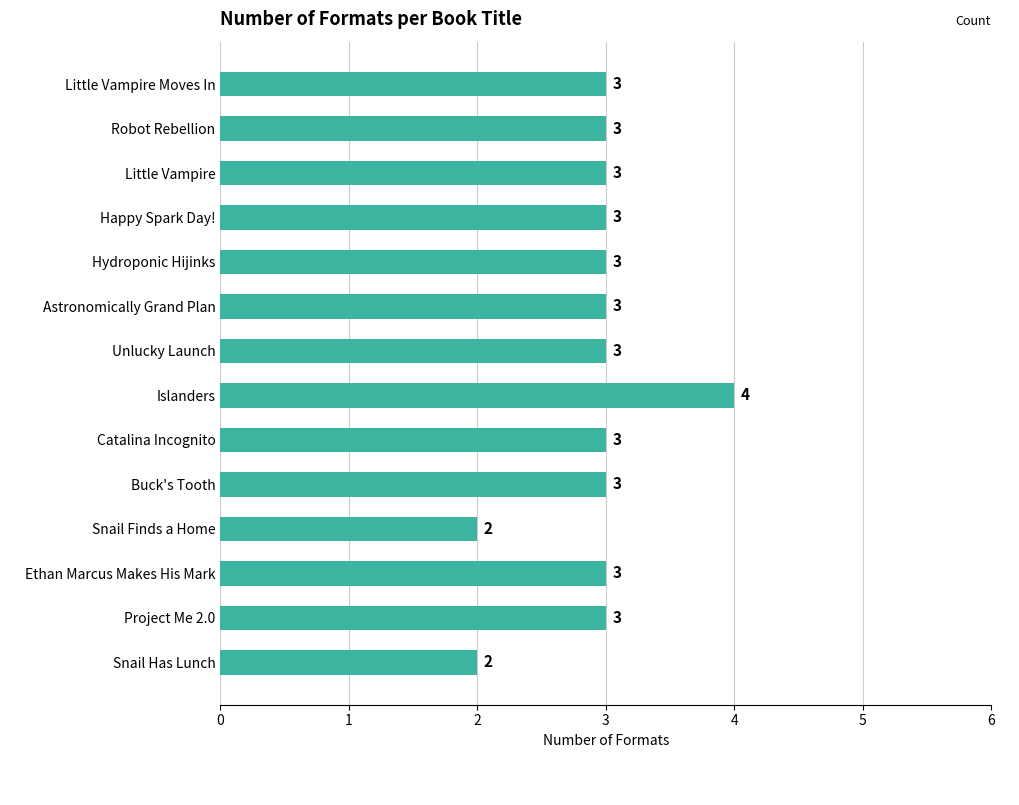

What is the label of the 14th bar from the top?

Snail Has Lunch